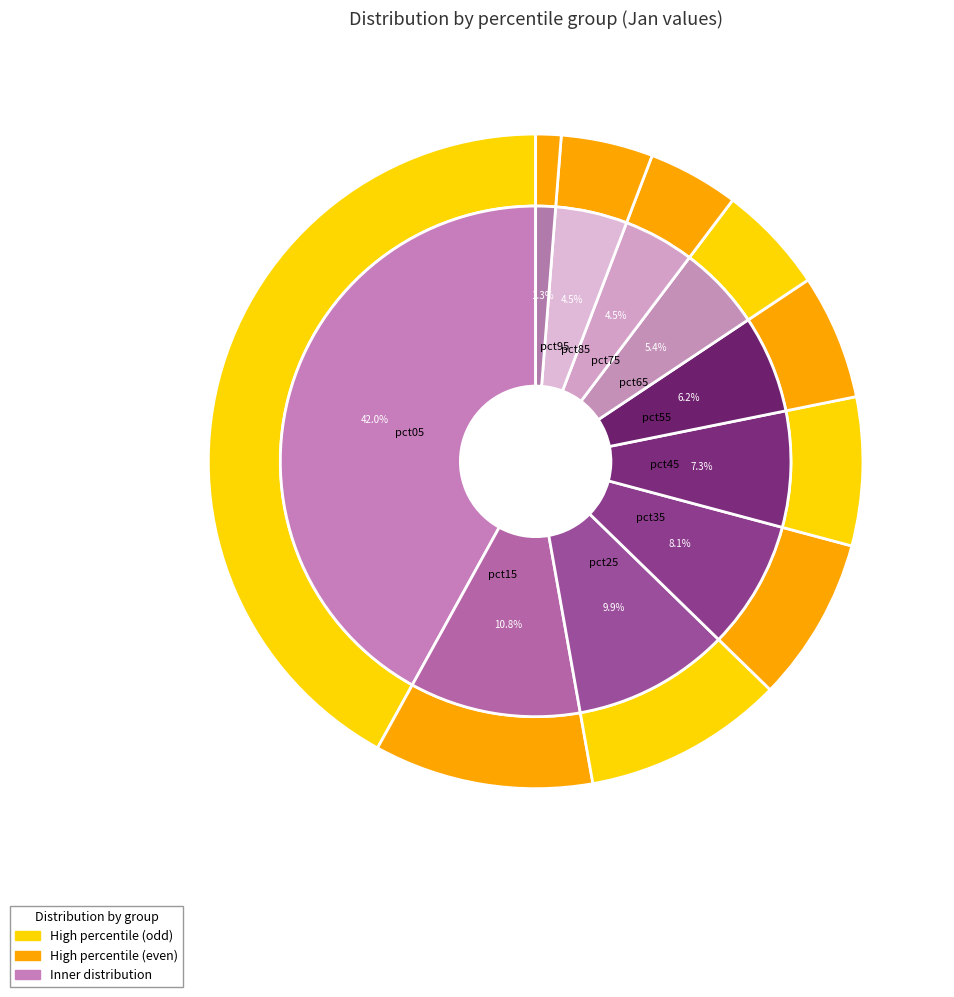

What percentage do pct65 and pct45 together represent?

12.7%